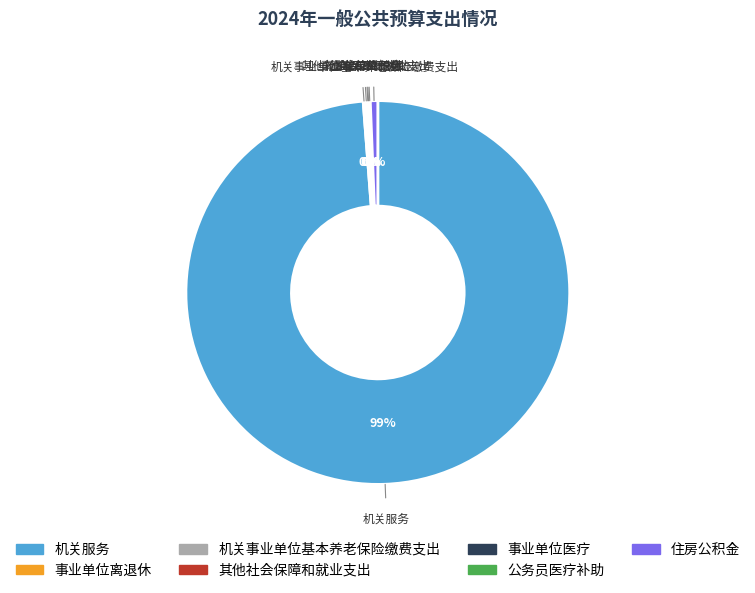

To the nearest percent, what is the average slice percentage?

14%